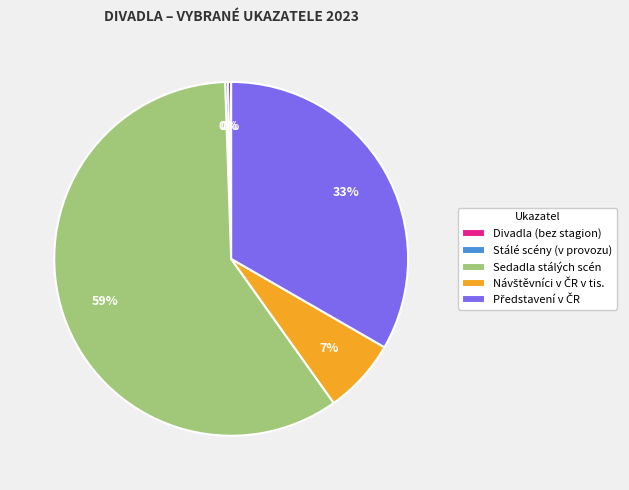

Approximately how many times larger is the value at Sedadla stálých scén compared to Divadla (bez stagion)?

198.4